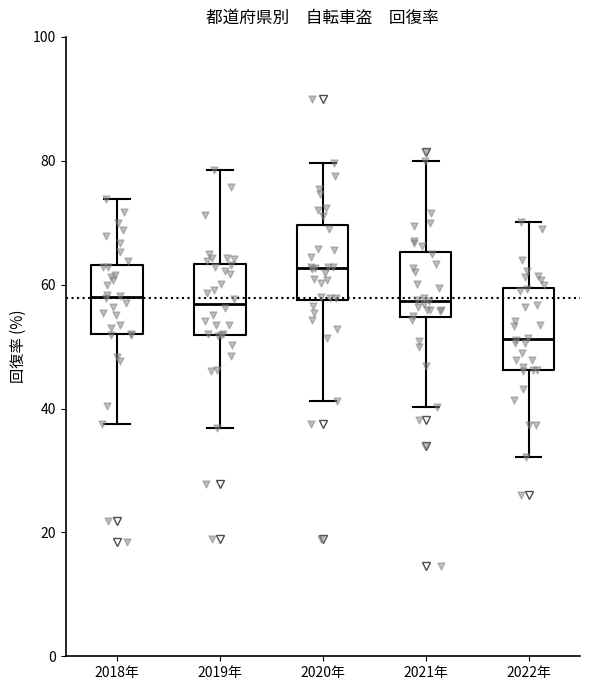

Which box has the lowest median line?

2022年